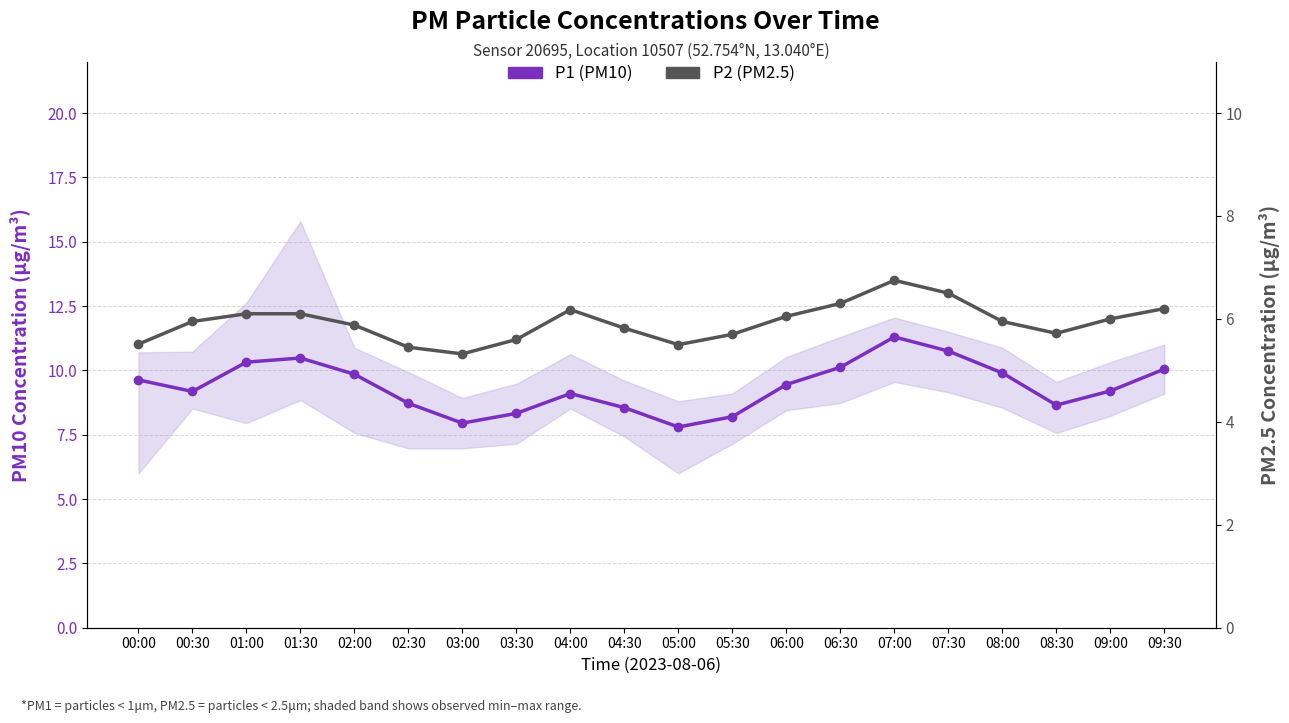

Reading left to right, extract all data points from this chart.

P1 (PM10): 9.6	9.2	10.3	10.5	9.8	8.7	8.0	8.3	9.1	8.6	7.8	8.2	9.4	10.1	11.3	10.8	9.9	8.7	9.2	10.1
P2 (PM2.5): 5.5	6.0	6.1	6.1	5.9	5.5	5.3	5.6	6.2	5.8	5.5	5.7	6.0	6.3	6.8	6.5	6.0	5.7	6.0	6.2